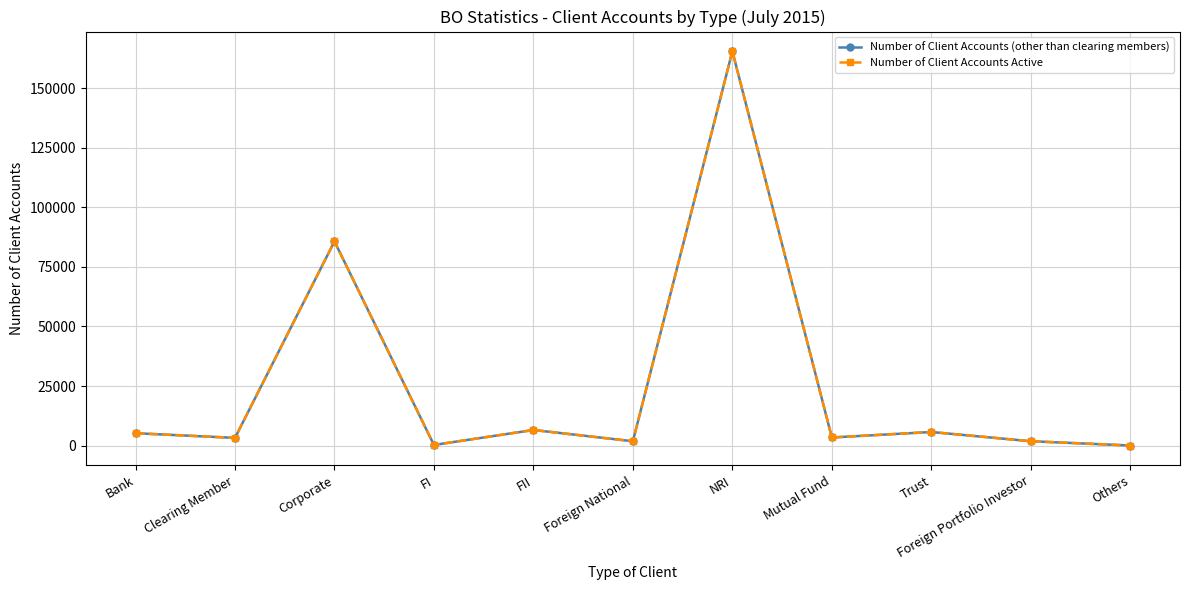

True or false: Number of Client Accounts Active has a value of 252 at FI.

True